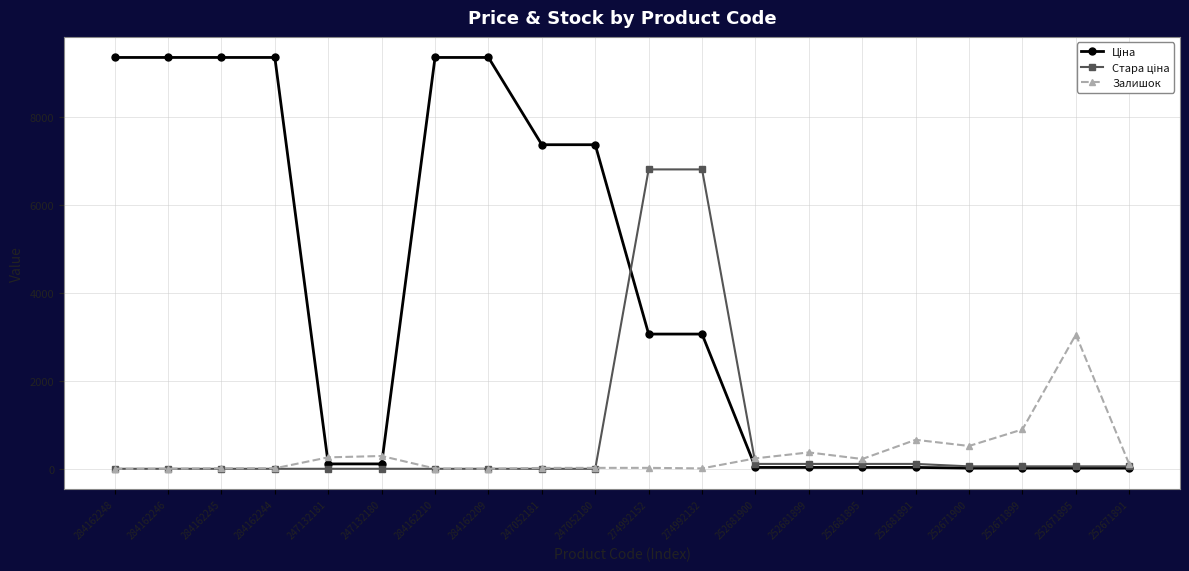

How many distinct data groups are displayed?

3